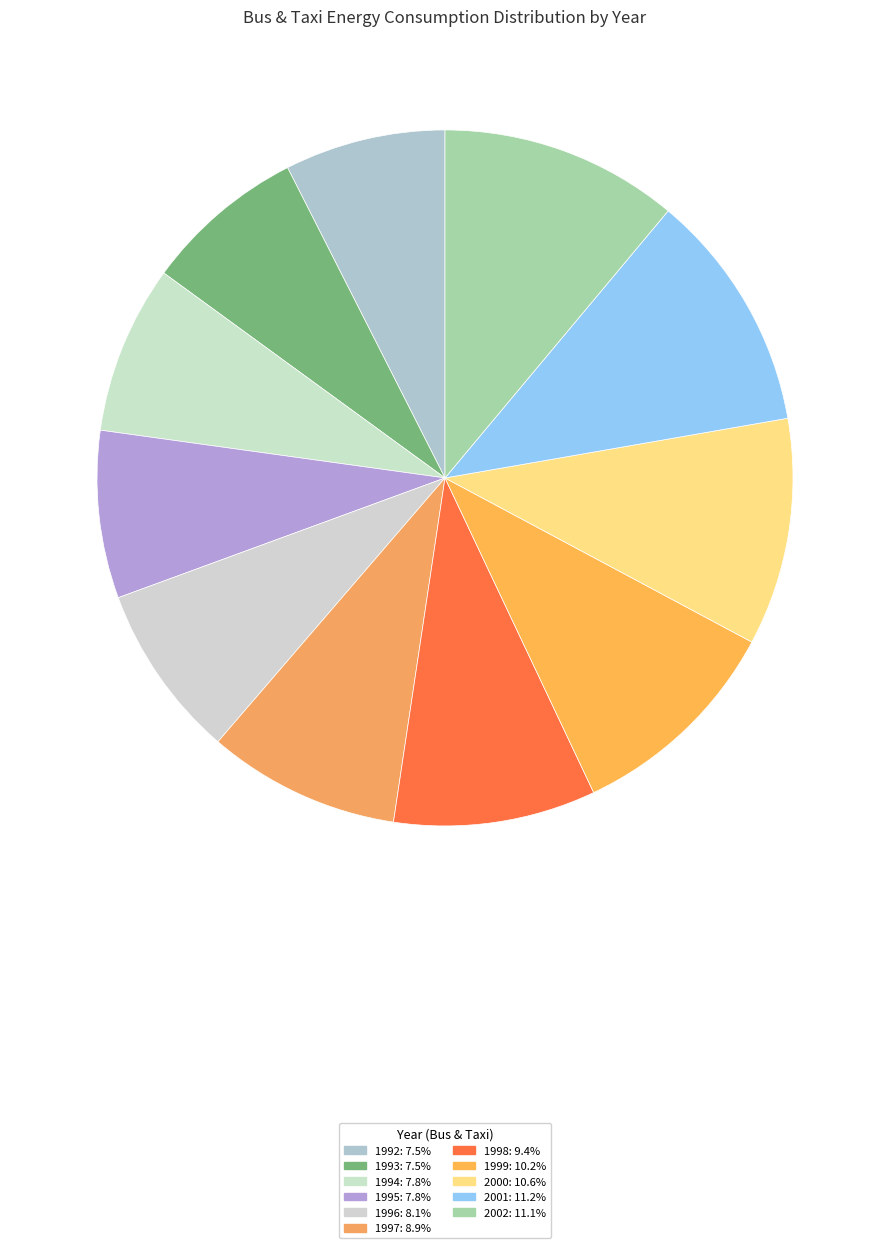

What percentage is the 1997 slice, to the nearest percent?

9%